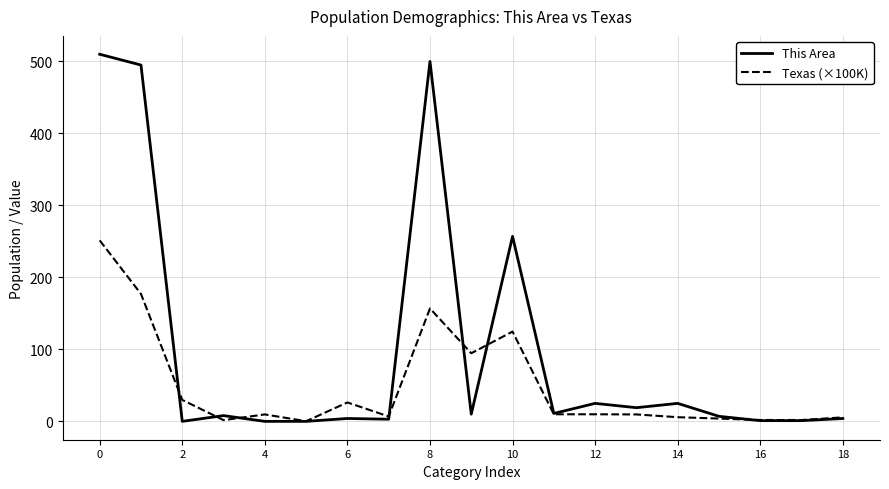

List the series in order of their overall mean, lowest first.

Texas (×100K), This Area